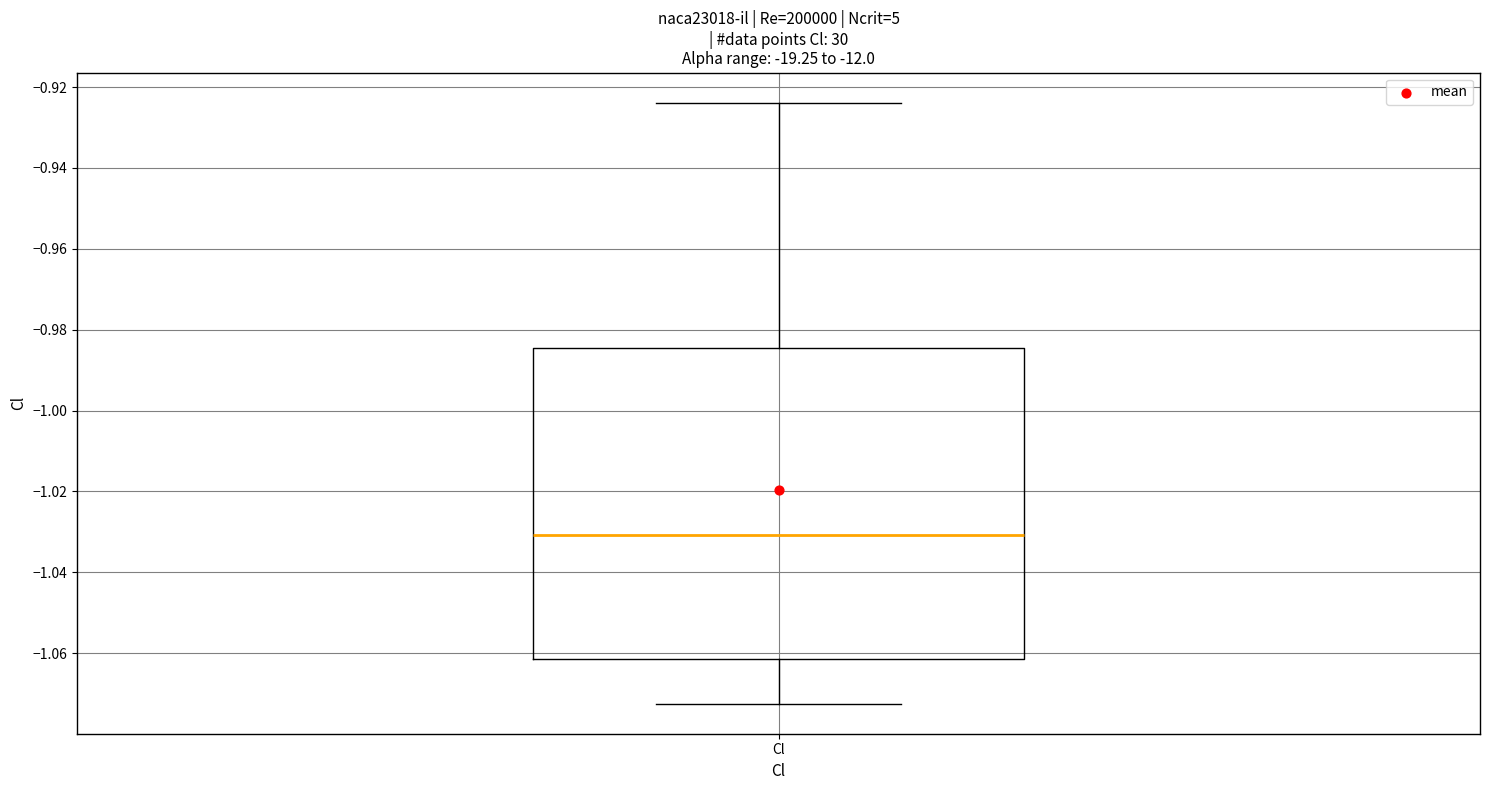

Read this box plot against the y-axis: the position of the median line, the range covered by the box, and the ends of both whiskers. The values are not printed on the chart, so give them approximately, as read against the axis.

median -1.030, box -1.062 to -0.984, whiskers -1.072 to -0.924